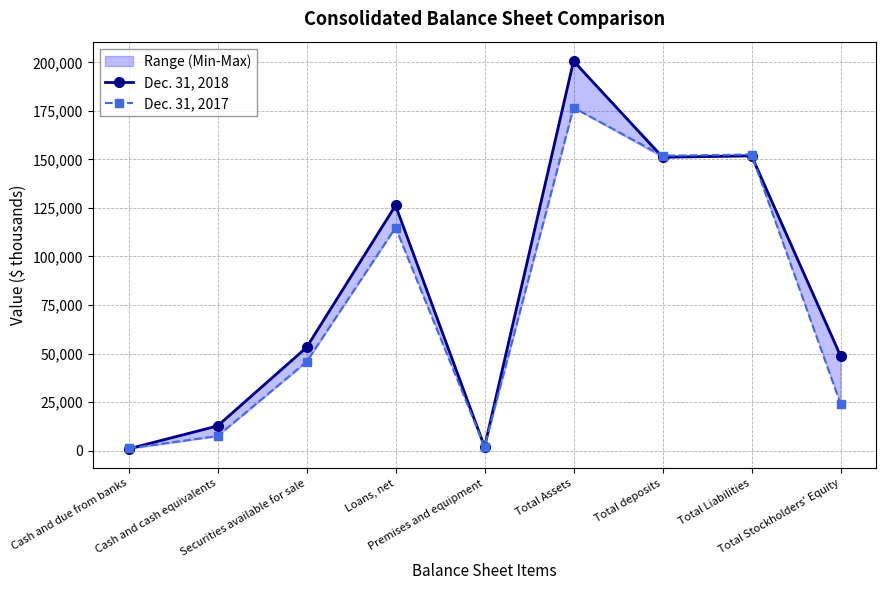

What is the sum of all Dec. 31, 2017 values?

676506